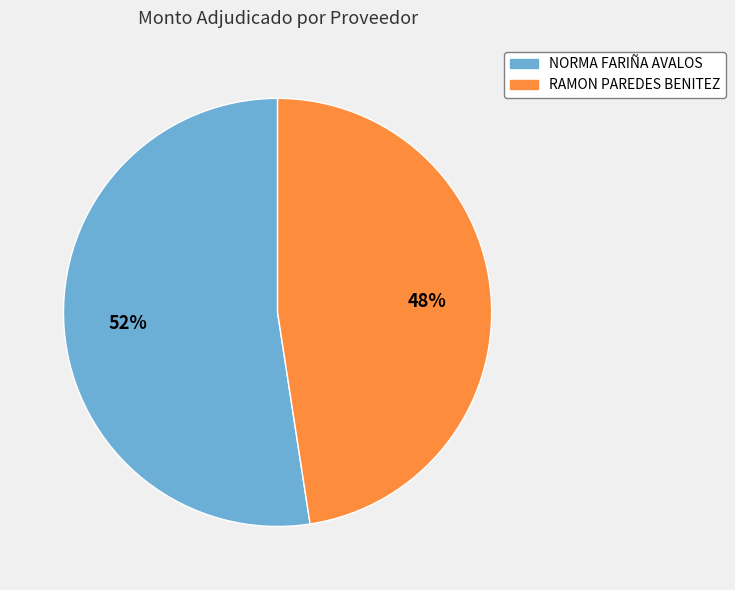

Between NORMA FARIÑA AVALOS and RAMON PAREDES BENITEZ, which is larger?

NORMA FARIÑA AVALOS